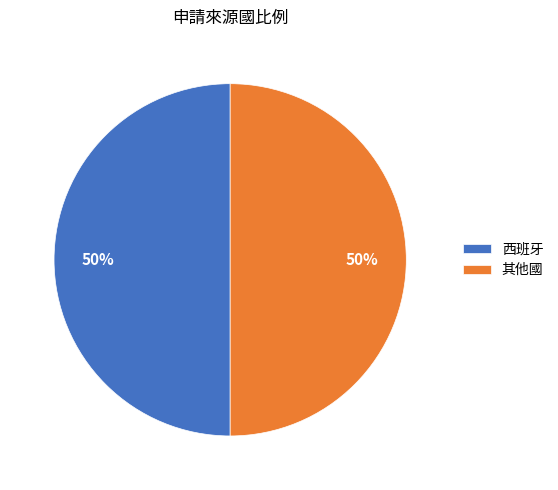

To the nearest percent, what percentage of the pie is 其他國?

50%